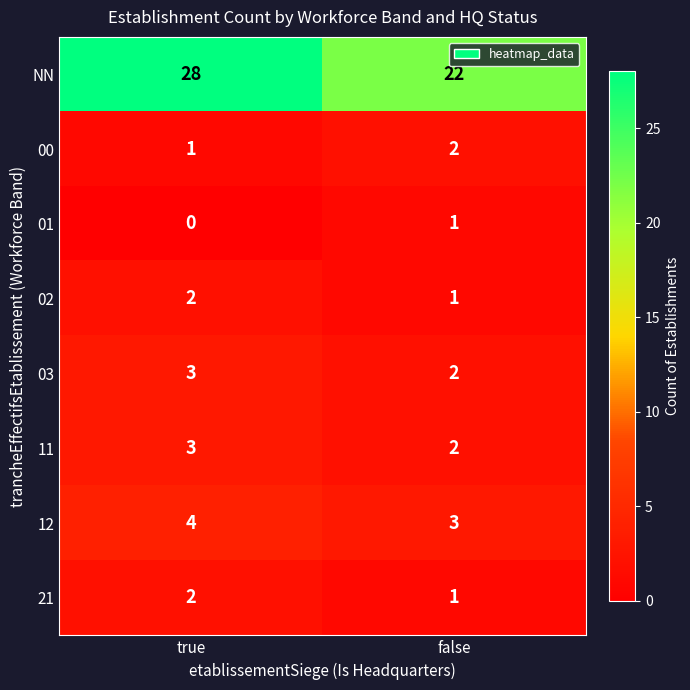

Reading left to right, transcribe all the data shown in this chart.

NN: 28	22
00: 1	2
01: 0	1
02: 2	1
03: 3	2
11: 3	2
12: 4	3
21: 2	1